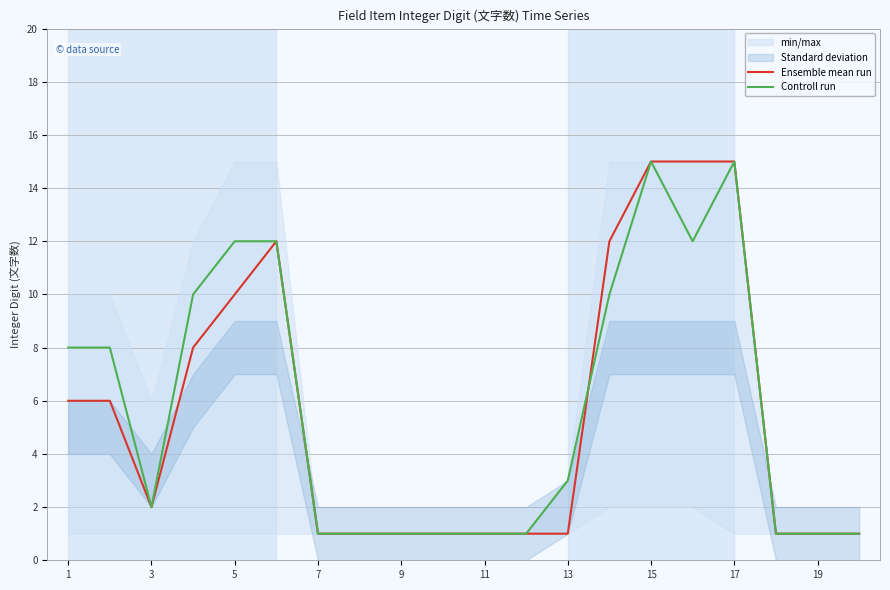

What is the maximum value for Controll run?

15